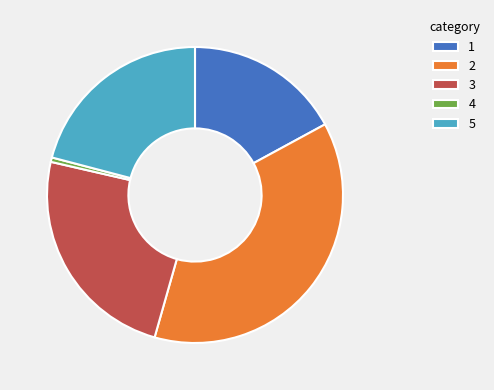

Is the sum of 5 and 4 greater than half?

No